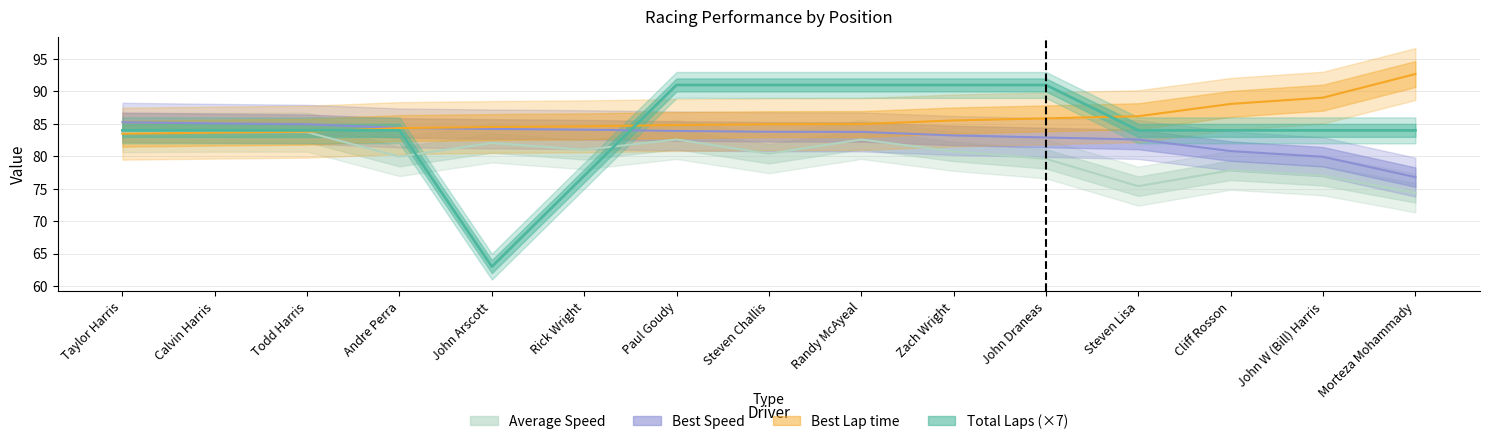

Is the value of Total Laps at Calvin Harris greater than the value of Best Speed at Morteza Mohammady?

Yes